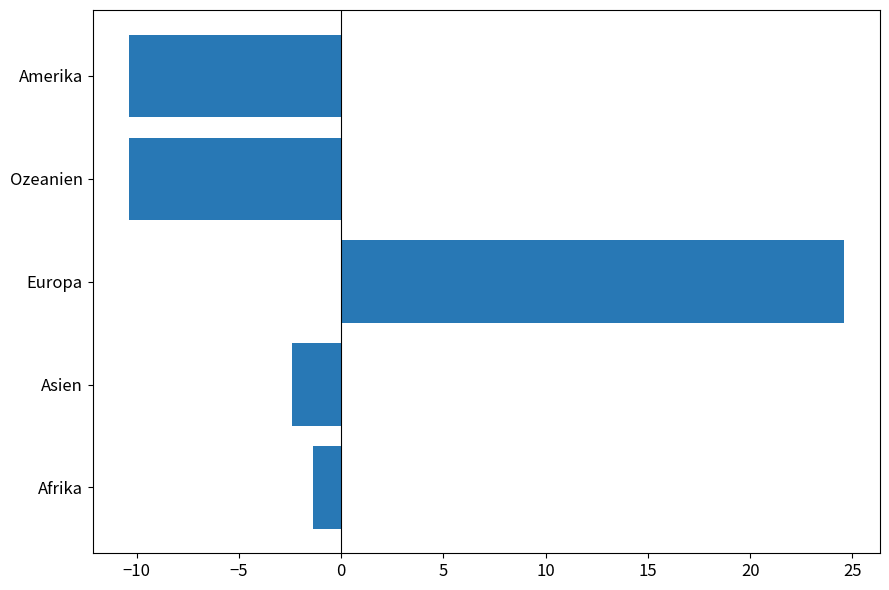

What is the difference between the maximum and second lowest values?

35.0